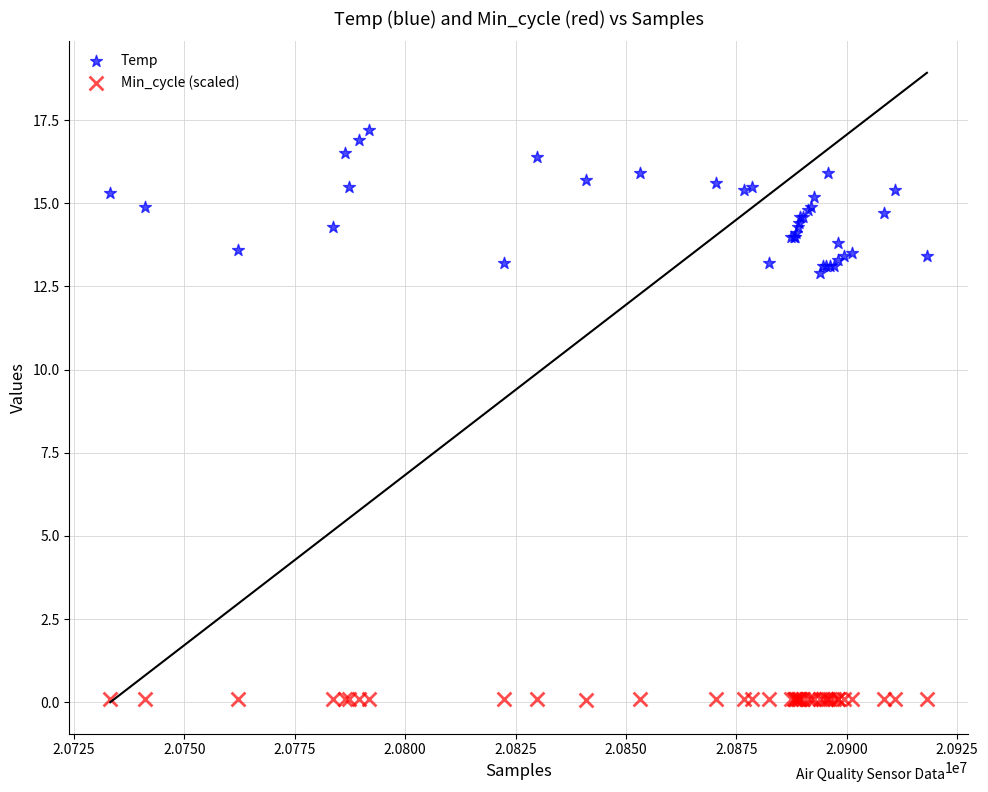

What is the X range (max minus min) for the scatter plot?

184905.0